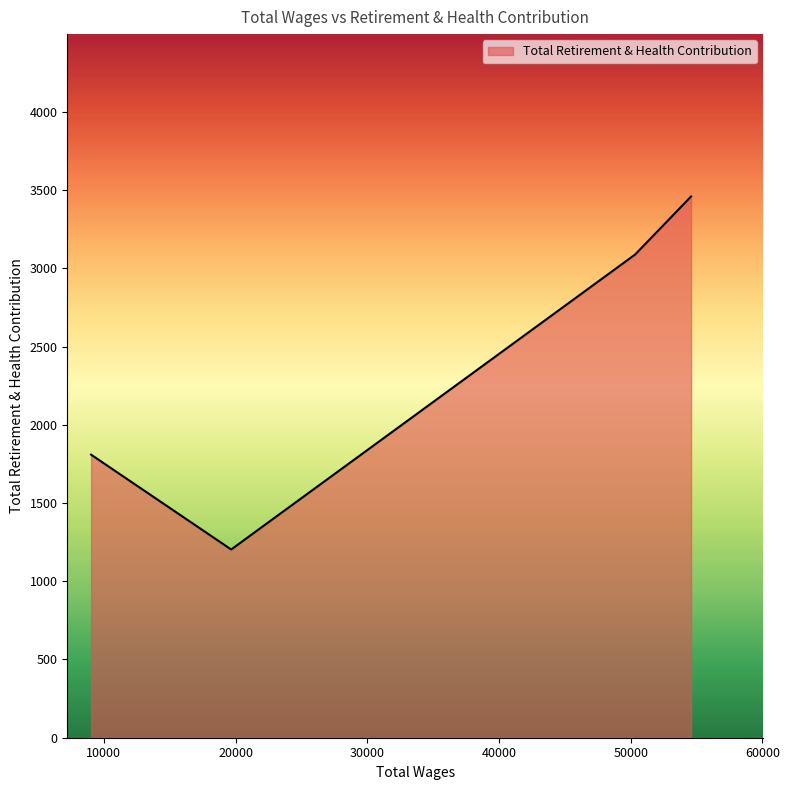

True or false: there are more than 0 points higher than both neighbors.

False